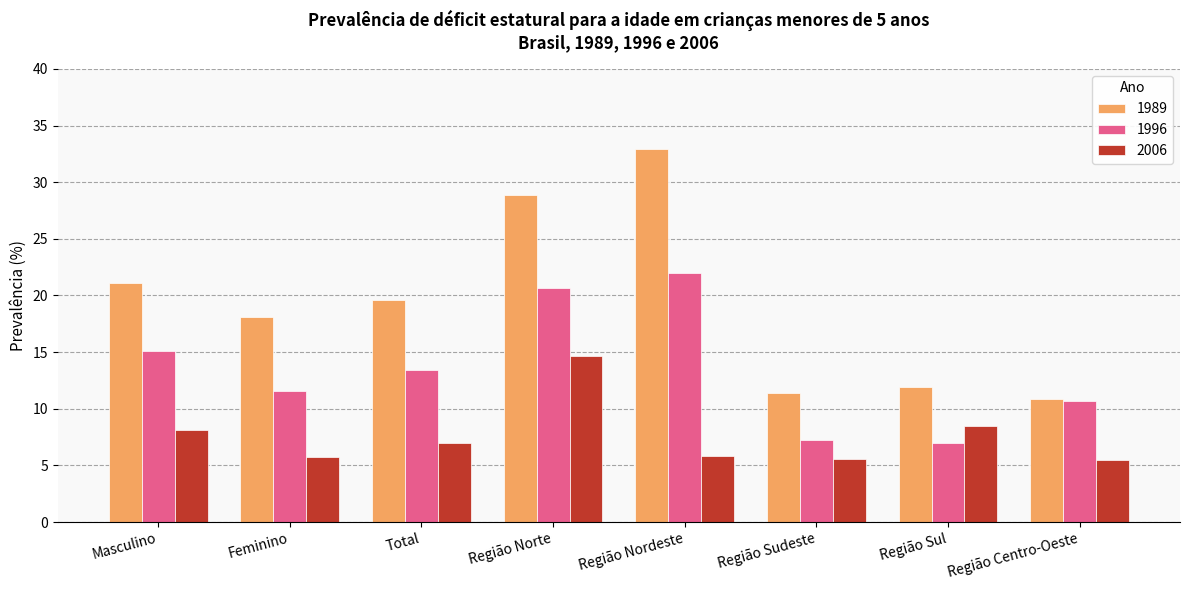

How many categories are shown in the chart?

8